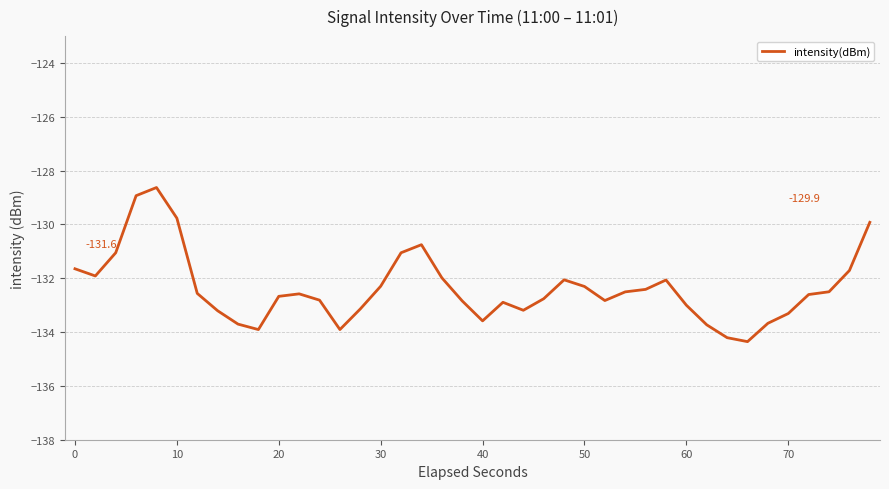

What is the difference between the maximum and minimum values?

5.7